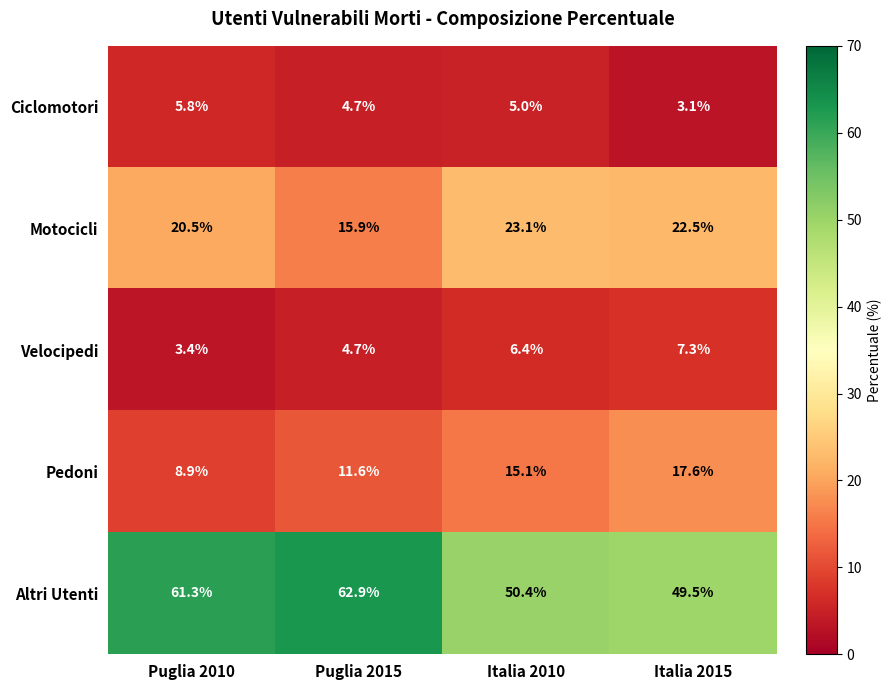

At which label is Motocicli closest to 19?

Puglia 2010